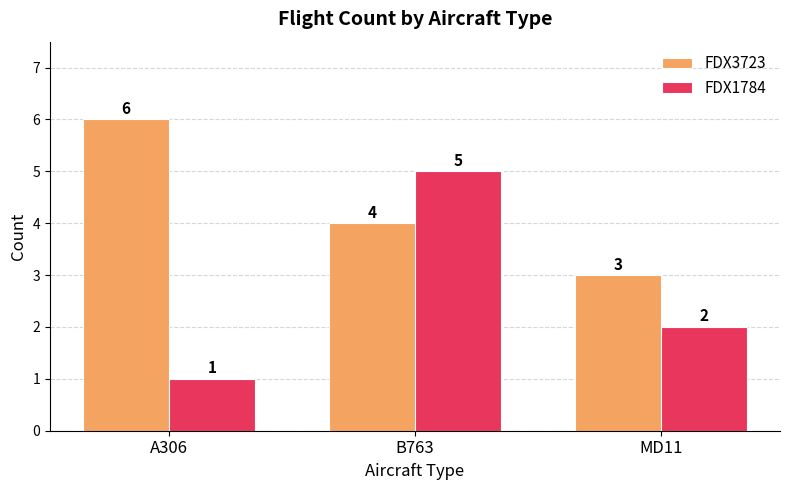

What is the approximate value of FDX1784 at B763?

5